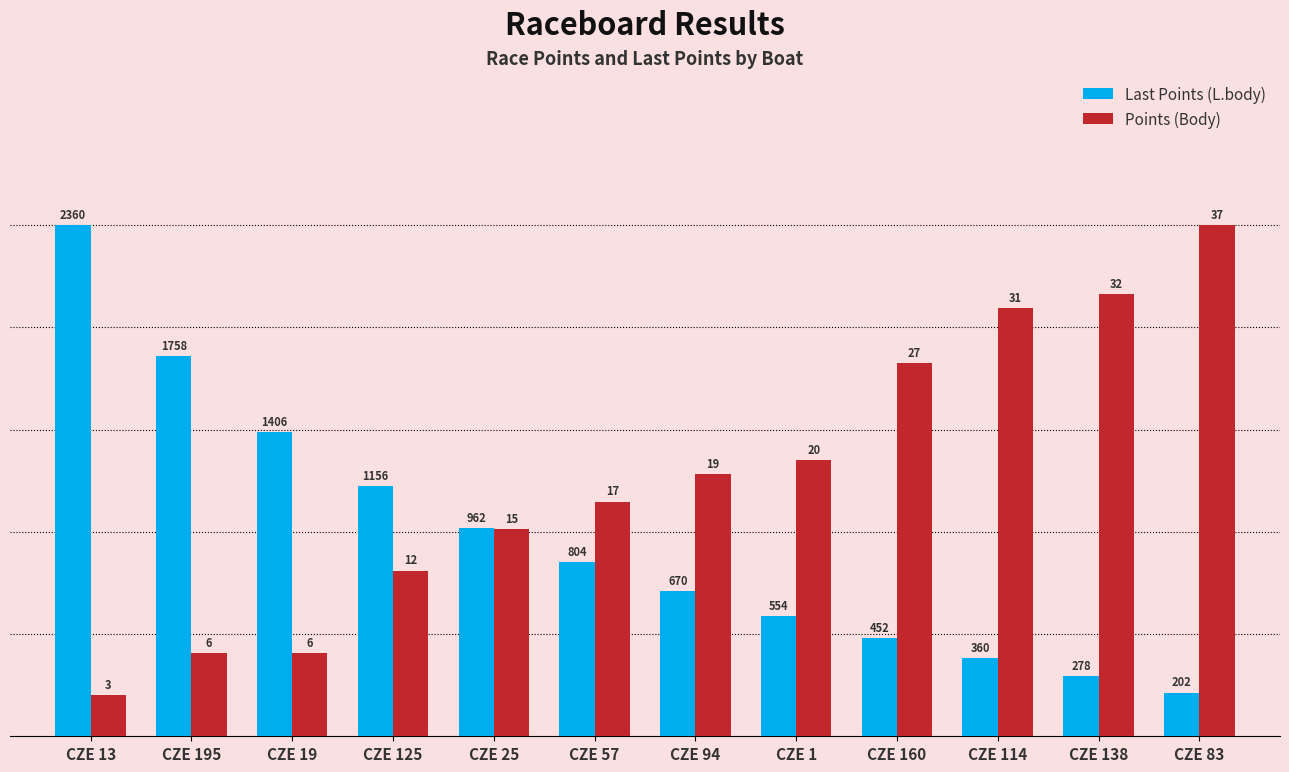

What is the label of the 6th bar from the left?

CZE 57